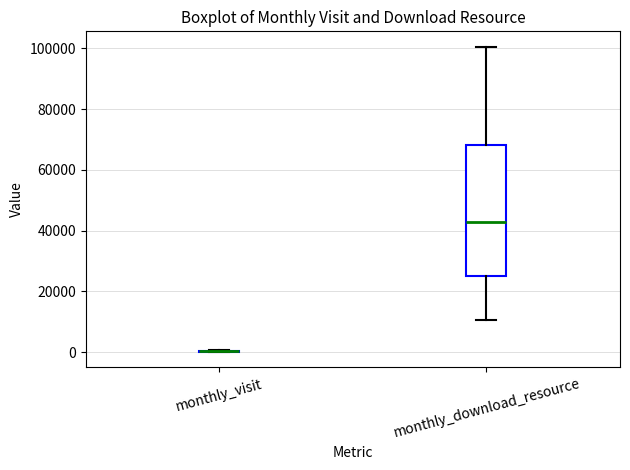

Reading left to right, read every box against the y-axis: the position of its median line, the range the box covers, and the ends of its whiskers. The values are not printed on the chart, so give them approximately, as read against the axis.

monthly_visit: box collapsed to a line at 0, whiskers 0 to 0
monthly_download_resource: median 42000, box 26000 to 68000, whiskers 10000 to 100000